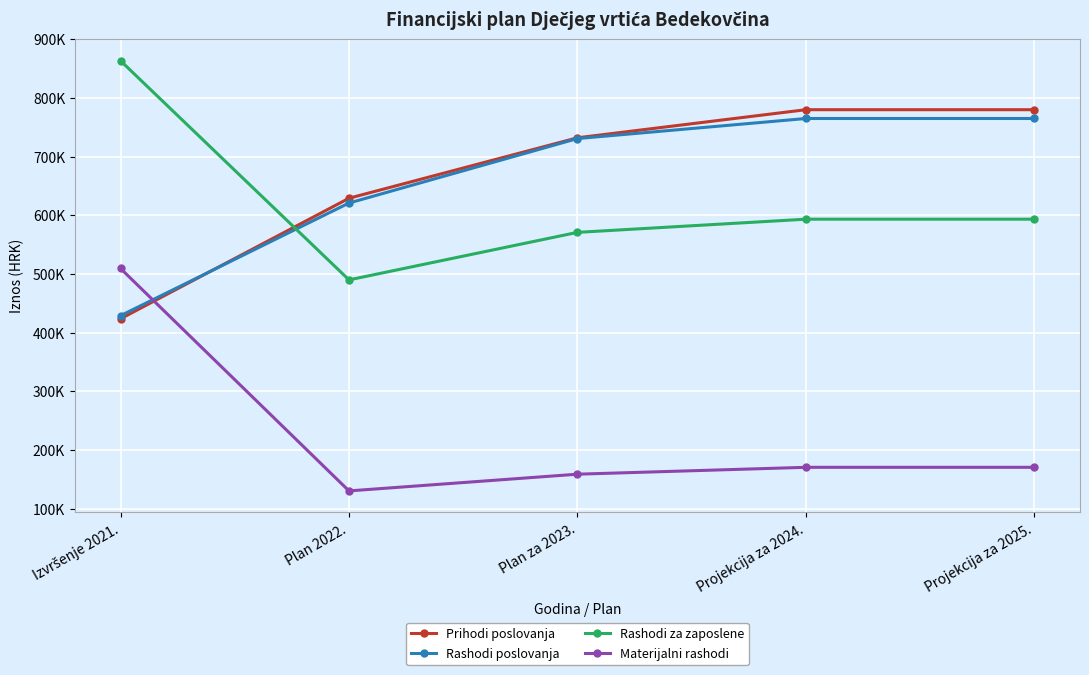

List the series in order of their peak value, highest first.

Rashodi za zaposlene, Prihodi poslovanja, Rashodi poslovanja, Materijalni rashodi